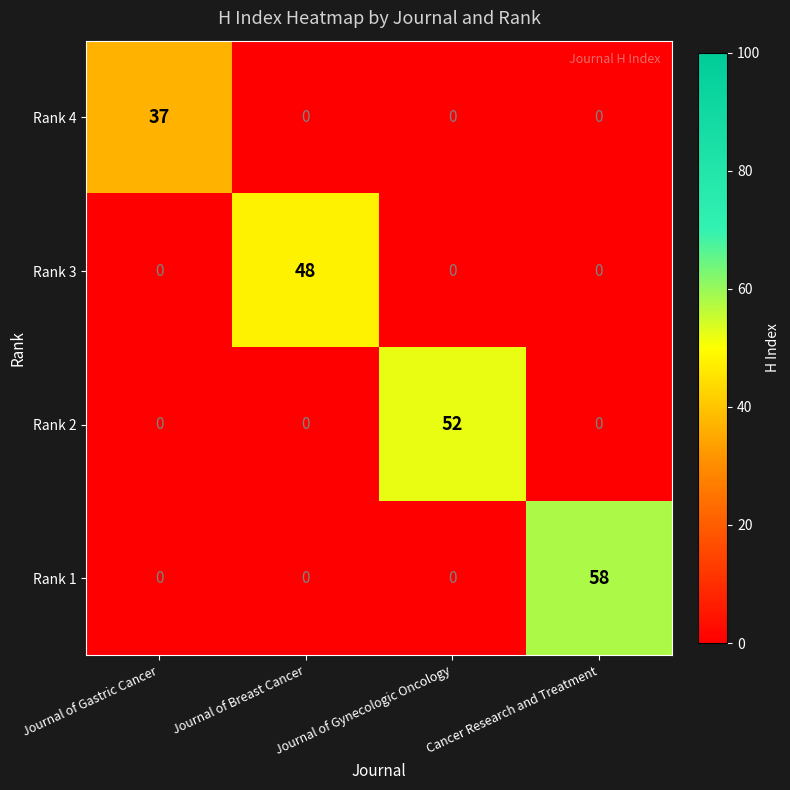

Rank the series by their maximum value, from lowest to highest.

Rank 4, Rank 3, Rank 2, Rank 1